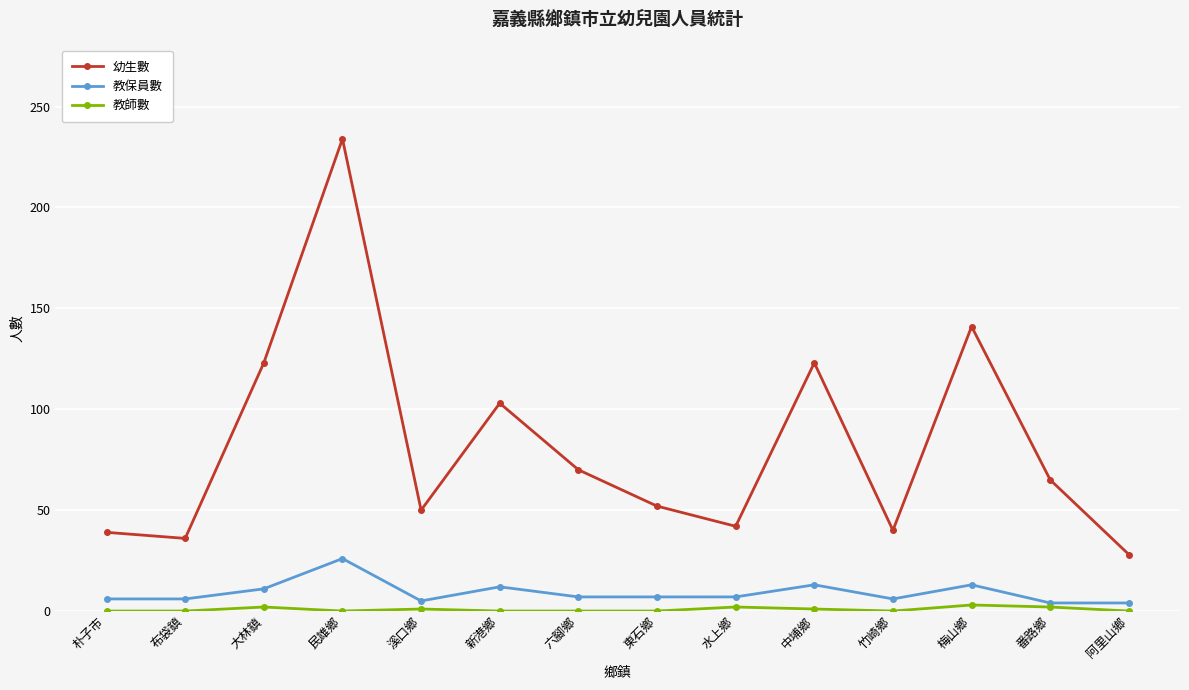

Rank the series at 竹崎鄉 from lowest to highest value.

教師數, 教保員數, 幼生數